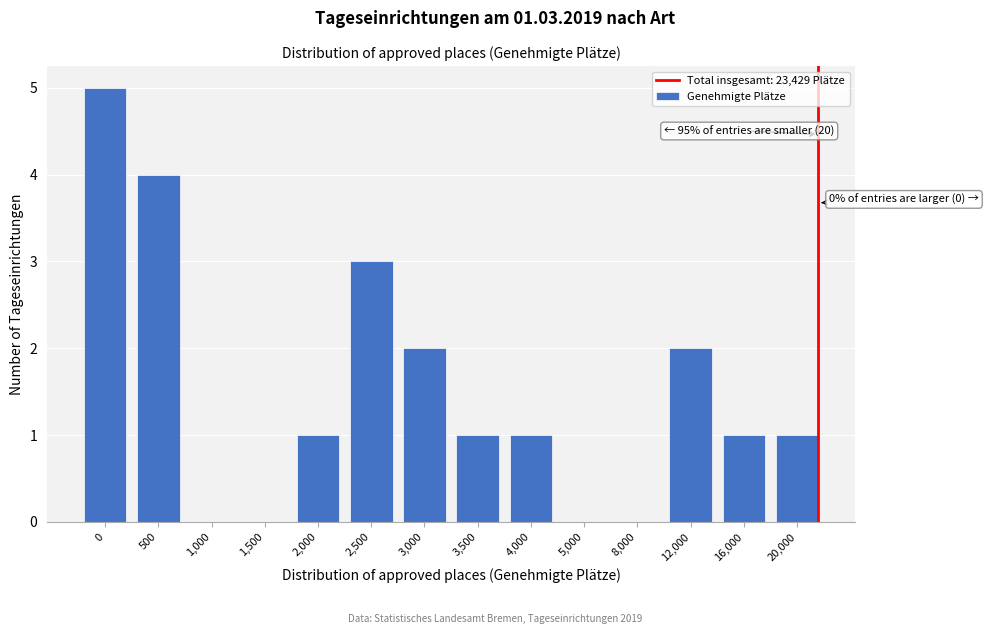

Reading right to left, what are all the values shown in this chart?

20,000=1	16,000=1	12,000=2	8,000=0	5,000=0	4,000=1	3,500=1	3,000=2	2,500=3	2,000=1	1,500=0	1,000=0	500=4	0=5